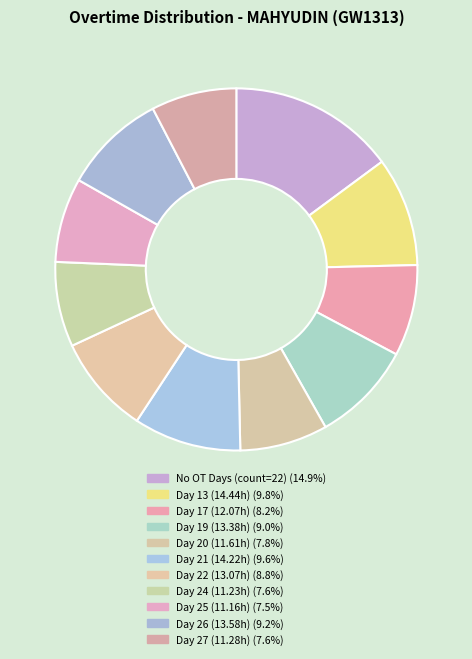

How many slices are in this pie chart?

11